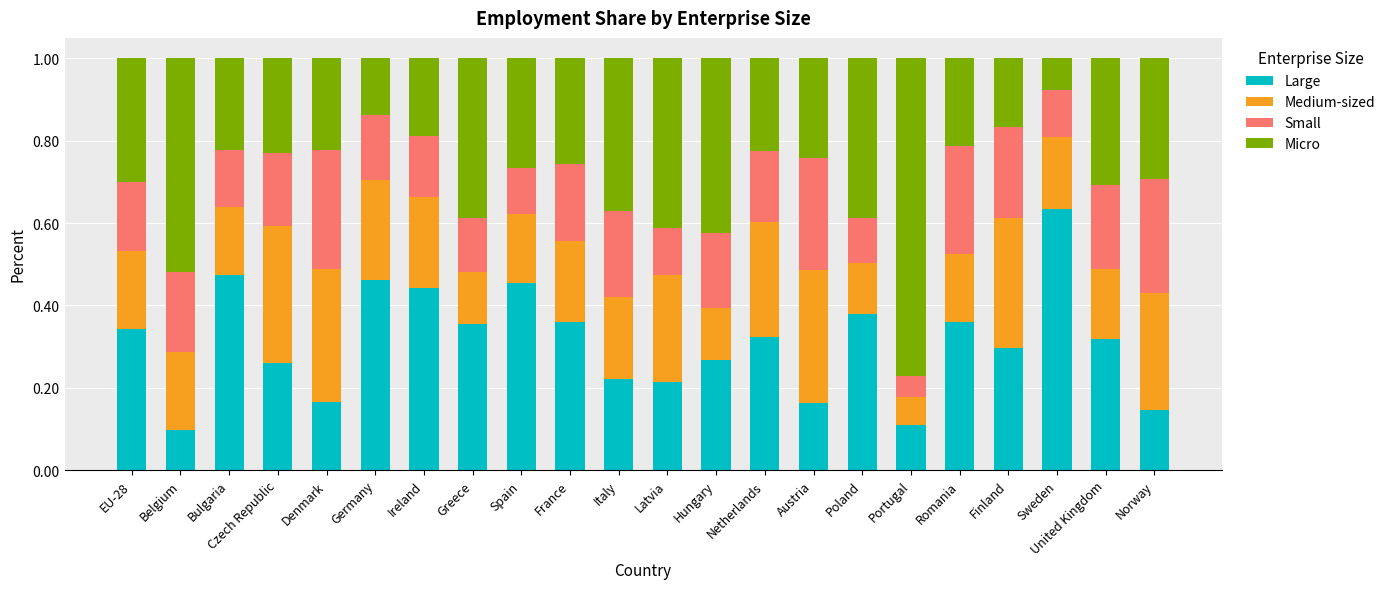

At which label does Large reach its peak?

Sweden